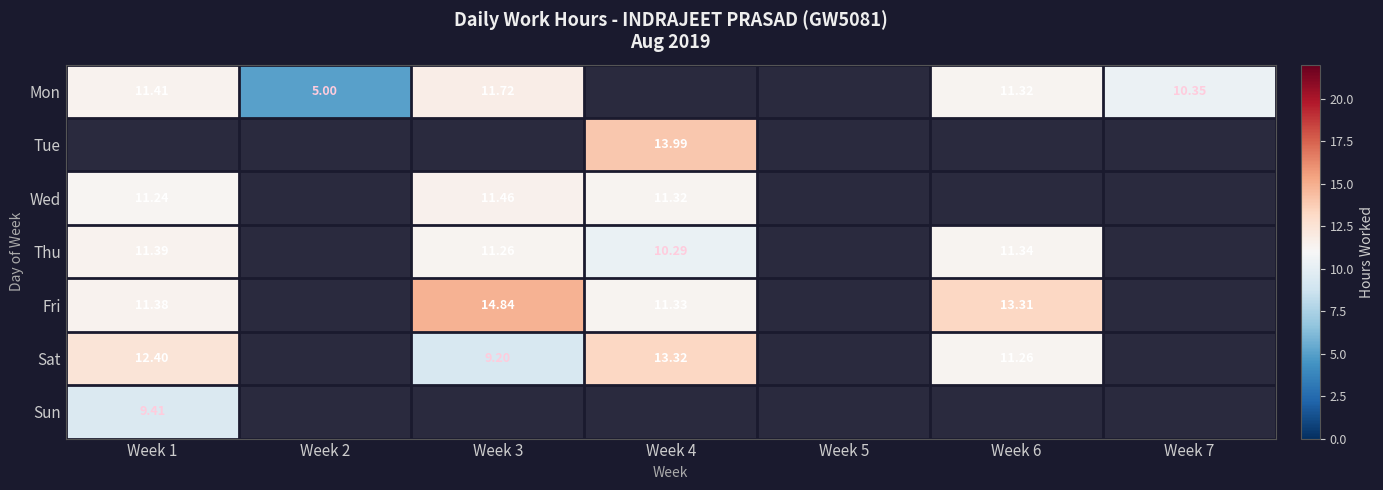

How many categories are shown in the chart?

7